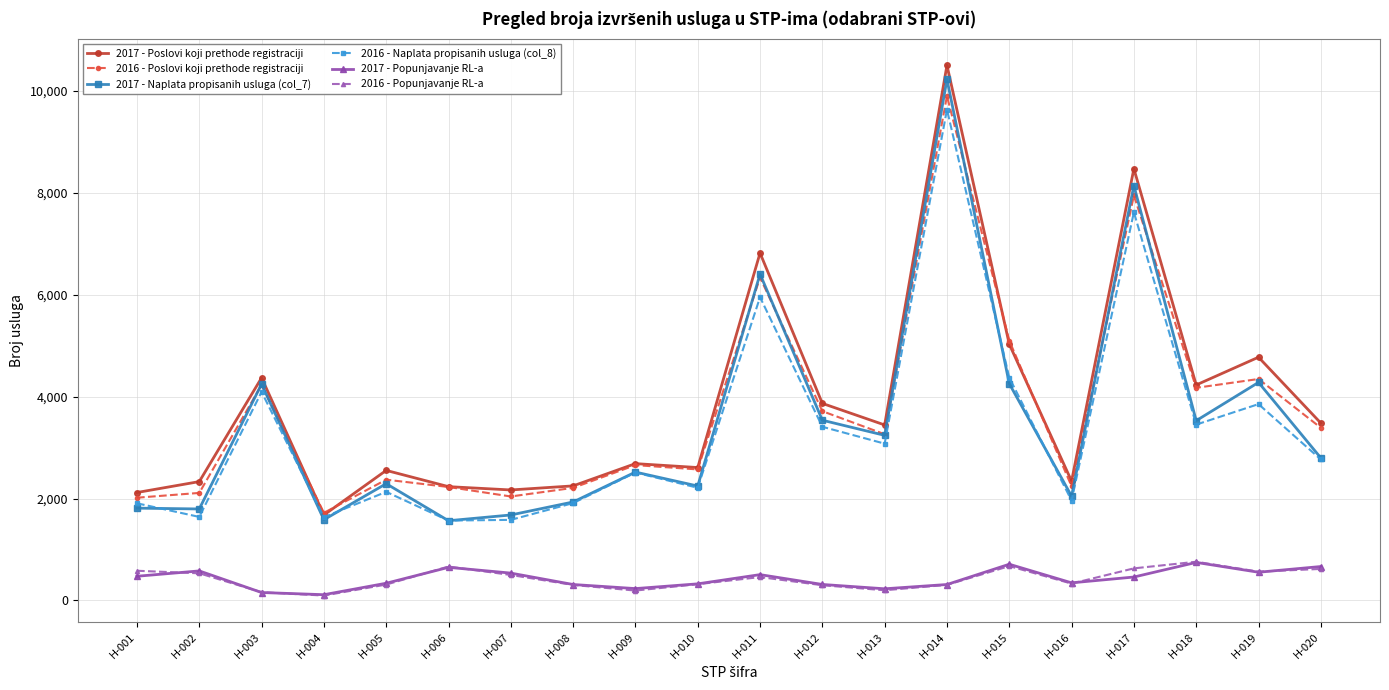

What is the value of the 2017 - Popunjavanje RL-a point at the 7th from the left?

537